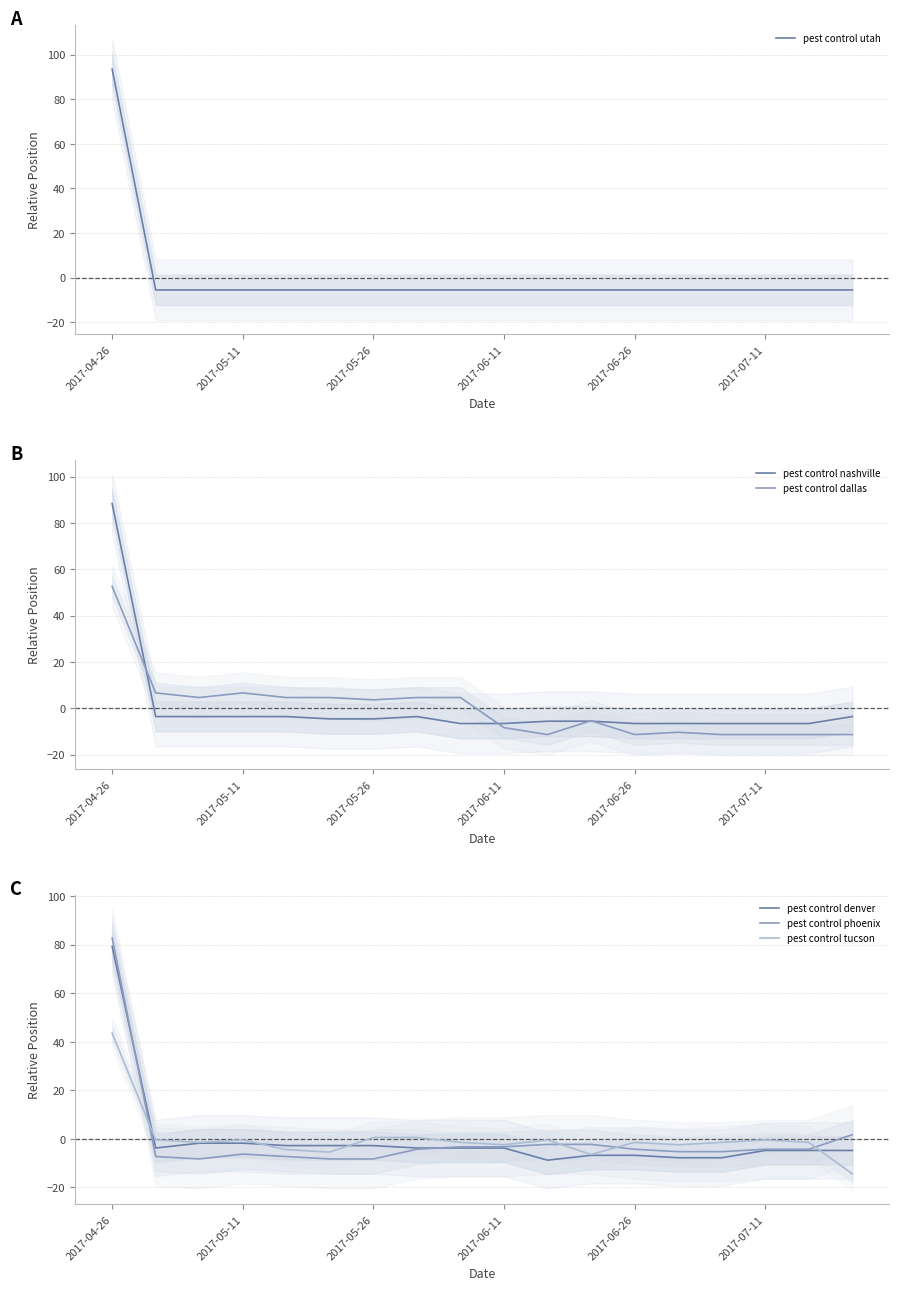

What is the lowest value of the pest control tucson series?

-14.4